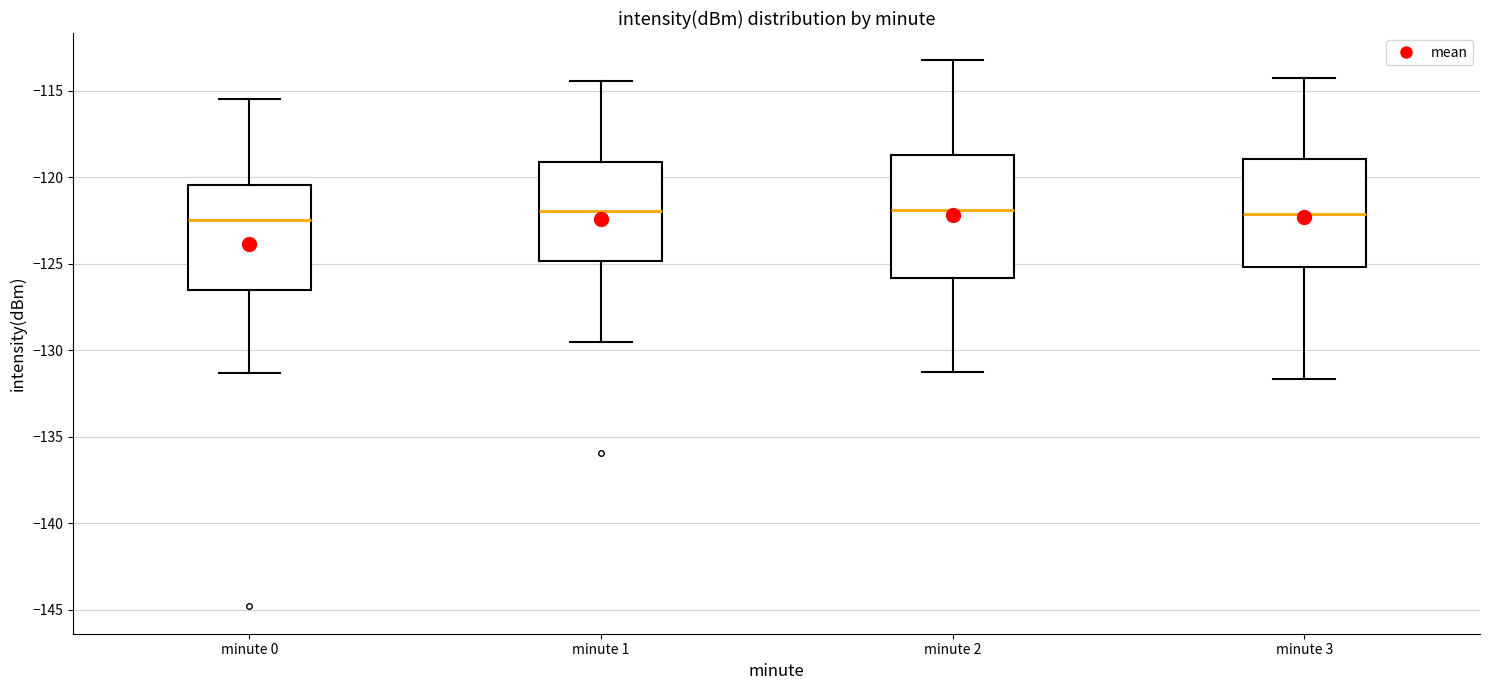

Where does the median line of the box for minute 2 sit on the y-axis? The values are not printed on the chart, so give them approximately, as read against the axis.

-122.0